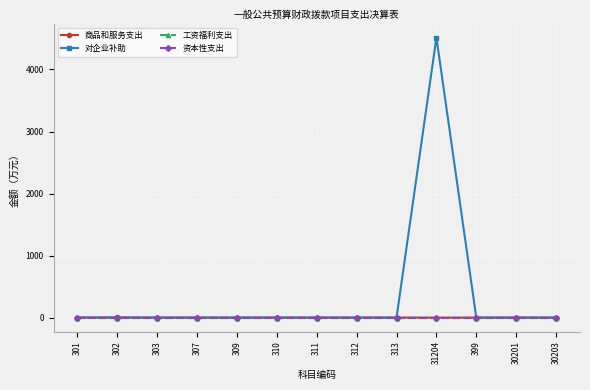

Is this an area chart (filled region under the line)?

No